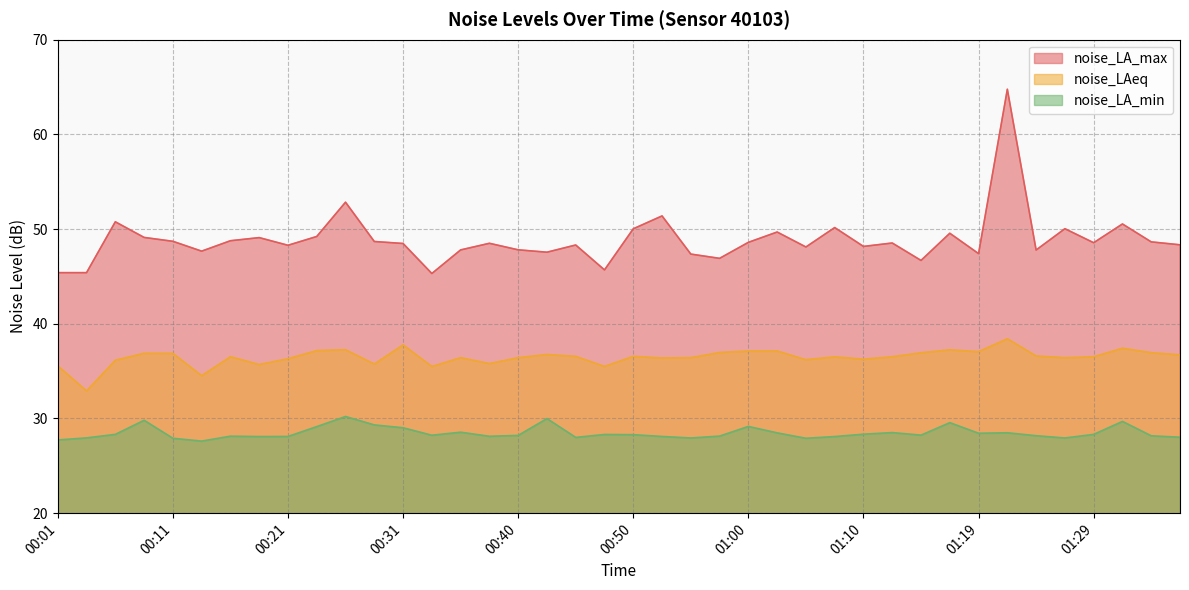

Reading right to left, list all the values displayed in this chart.

noise_LA_max: 01:36=48.3	01:34=48.6	01:32=50.5	01:29=48.6	01:27=50.0	01:24=47.8	01:22=64.8	01:19=47.4	01:17=49.6	01:15=46.7	01:12=48.5	01:10=48.2	01:07=50.2	01:05=48.1	01:02=49.7	01:00=48.6	00:57=46.9	00:55=47.4	00:53=51.4	00:50=50.0	00:48=45.7	00:45=48.3	00:43=47.6	00:40=47.8	00:38=48.5	00:36=47.8	00:33=45.3	00:31=48.5	00:28=48.7	00:26=52.8	00:23=49.2	00:21=48.3	00:18=49.1	00:16=48.8	00:13=47.7	00:11=48.7	00:08=49.1	00:06=50.8	00:03=45.4	00:01=45.4
noise_LAeq: 01:36=36.7	01:34=37.0	01:32=37.4	01:29=36.5	01:27=36.4	01:24=36.6	01:22=38.4	01:19=37.1	01:17=37.2	01:15=36.9	01:12=36.5	01:10=36.3	01:07=36.5	01:05=36.2	01:02=37.1	01:00=37.1	00:57=37.0	00:55=36.4	00:53=36.4	00:50=36.6	00:48=35.5	00:45=36.6	00:43=36.8	00:40=36.4	00:38=35.8	00:36=36.4	00:33=35.5	00:31=37.8	00:28=35.8	00:26=37.3	00:23=37.2	00:21=36.3	00:18=35.7	00:16=36.5	00:13=34.5	00:11=36.9	00:08=36.9	00:06=36.1	00:03=32.9	00:01=35.6
noise_LA_min: 01:36=28.0	01:34=28.2	01:32=29.7	01:29=28.3	01:27=27.9	01:24=28.2	01:22=28.5	01:19=28.4	01:17=29.6	01:15=28.2	01:12=28.5	01:10=28.3	01:07=28.1	01:05=27.9	01:02=28.5	01:00=29.2	00:57=28.1	00:55=27.9	00:53=28.1	00:50=28.3	00:48=28.3	00:45=28.0	00:43=30.0	00:40=28.2	00:38=28.1	00:36=28.6	00:33=28.2	00:31=29.0	00:28=29.3	00:26=30.2	00:23=29.1	00:21=28.1	00:18=28.1	00:16=28.1	00:13=27.6	00:11=27.9	00:08=29.8	00:06=28.3	00:03=27.9	00:01=27.7